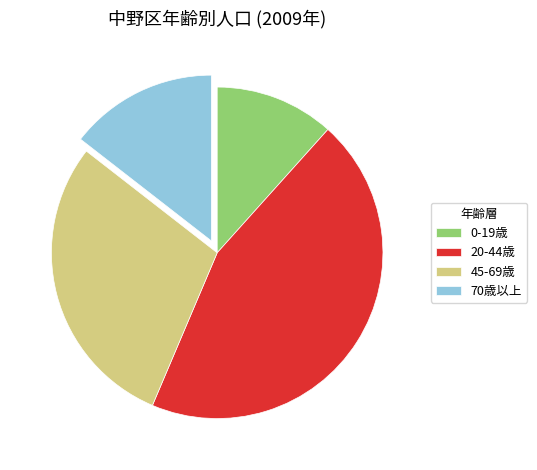

Which category has the smallest portion of the pie?

0-19歳